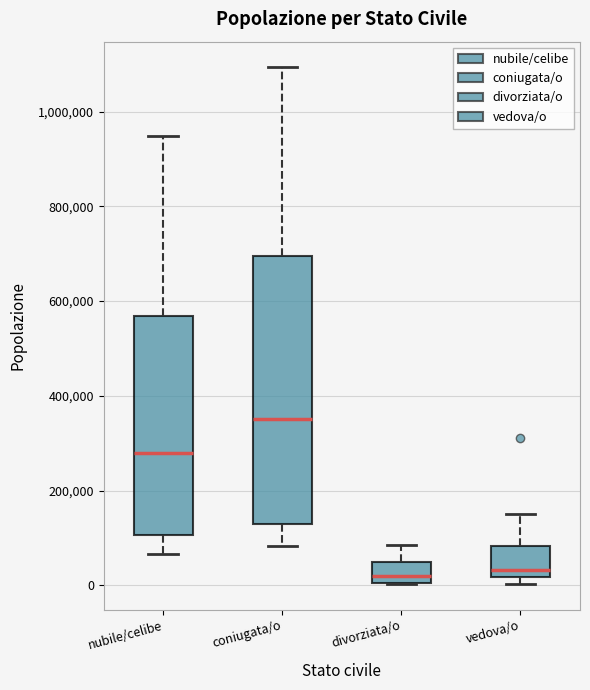

Which box's median line is the highest?

coniugata/o